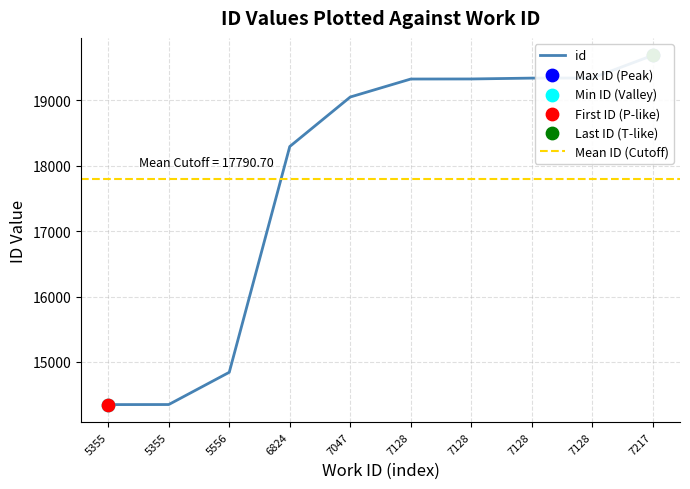

What is the ratio of the value at 7128 to the value at 5556?

1.3